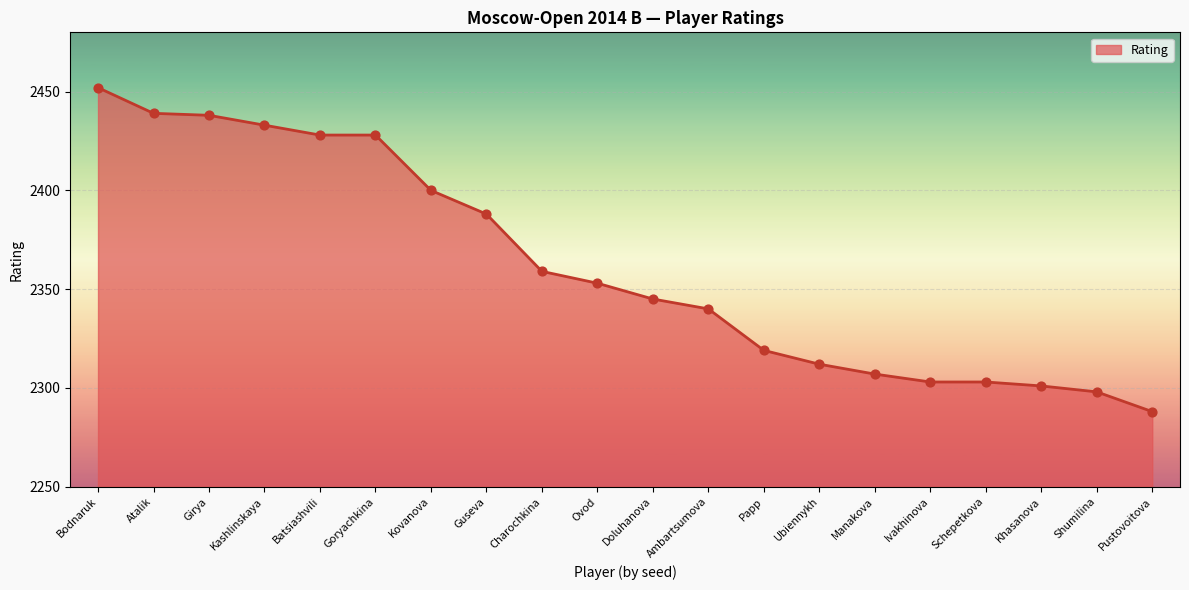

Which has a higher value, Goryachkina or Papp?

Goryachkina